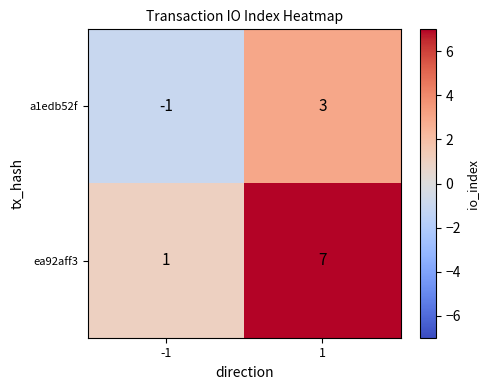

The a1edb52f series shows 5 at 1. True or false?

False